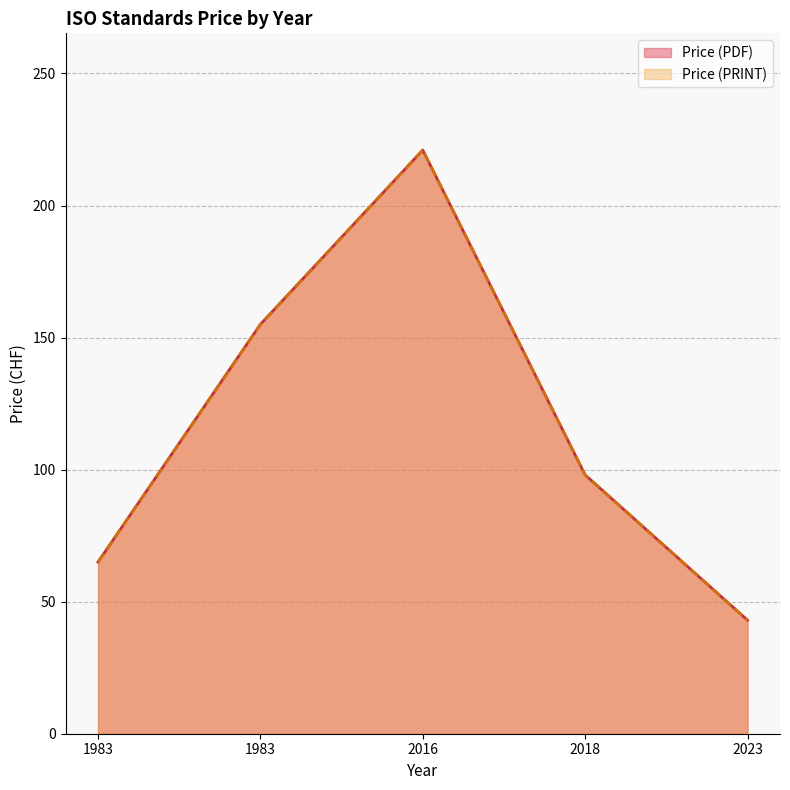

Count the Price (PRINT) values in the range 65 to 155.

3